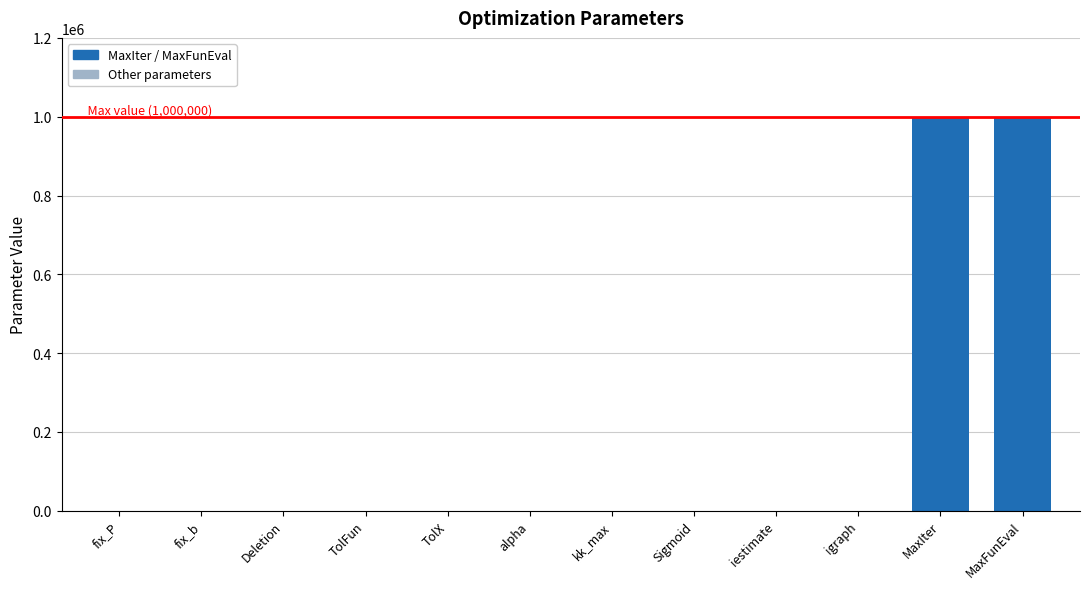

Which has a higher value, fix_b or MaxFunEval?

MaxFunEval